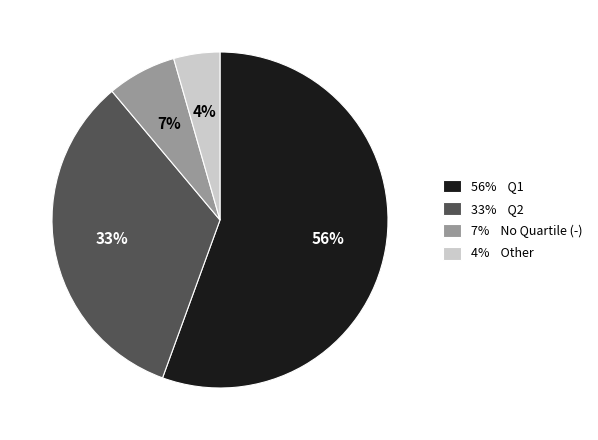

Is there any slice that represents more than half of the pie?

Yes